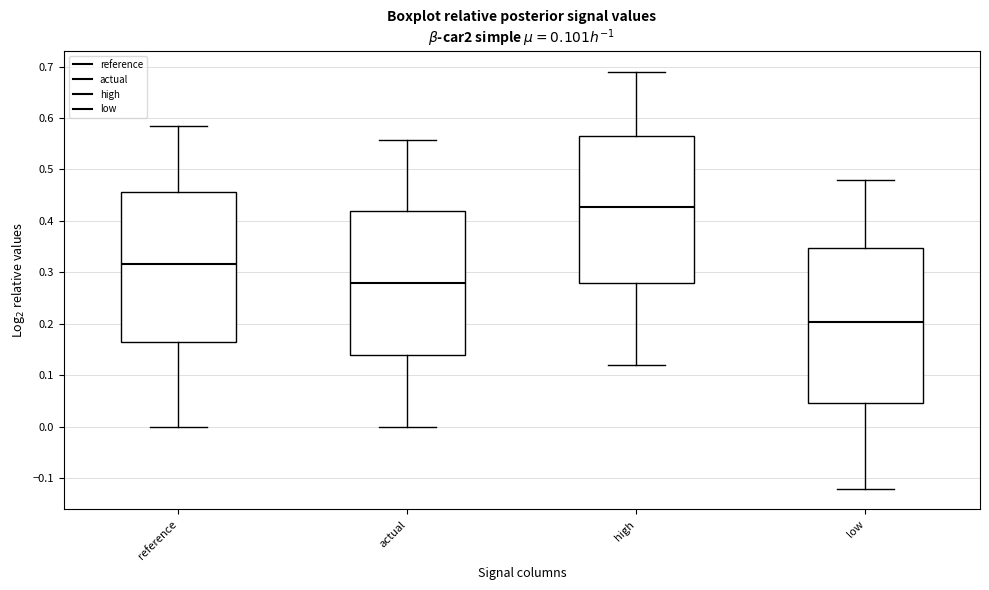

Which box's median line is the highest?

high